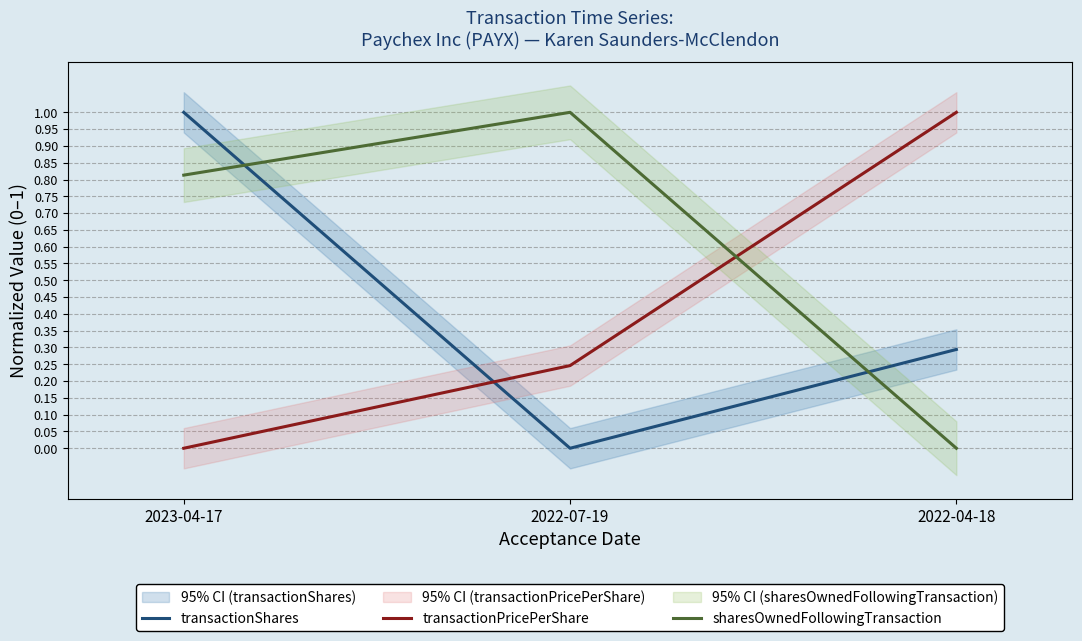

Reading left to right, transcribe all the data shown in this chart.

transactionShares: 1.0	0.0	0.3
transactionPricePerShare: 0.0	0.2	1.0
sharesOwnedFollowingTransaction: 0.8	1.0	0.0